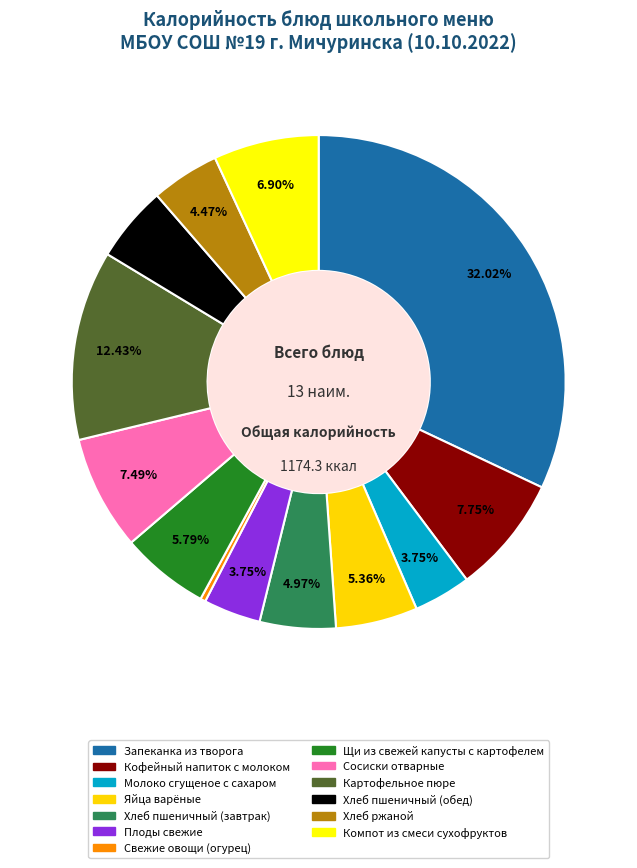

What percentage is the Запеканка из творога slice, to the nearest percent?

32%